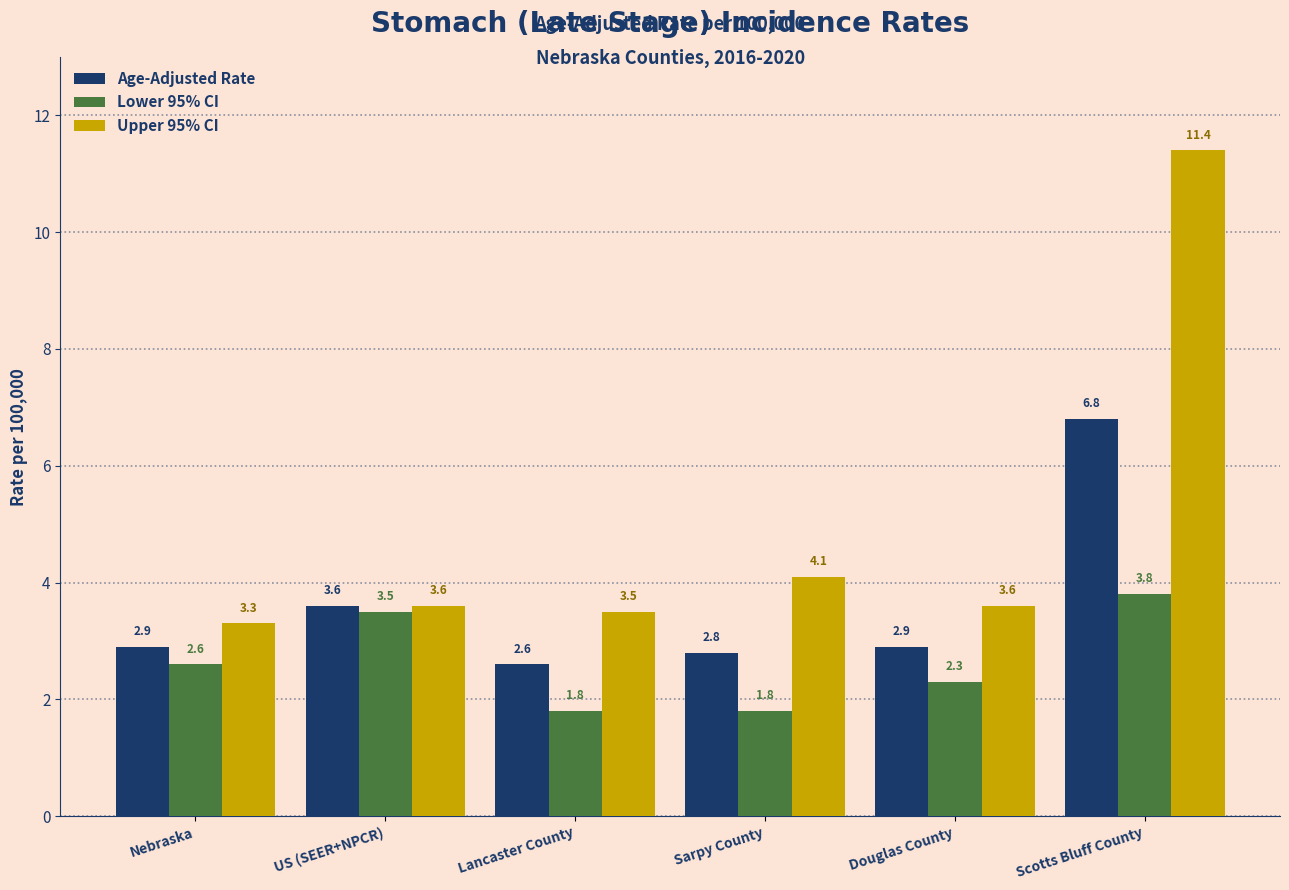

What is the sum of the Upper 95% CI values at Nebraska and Douglas County?

6.9